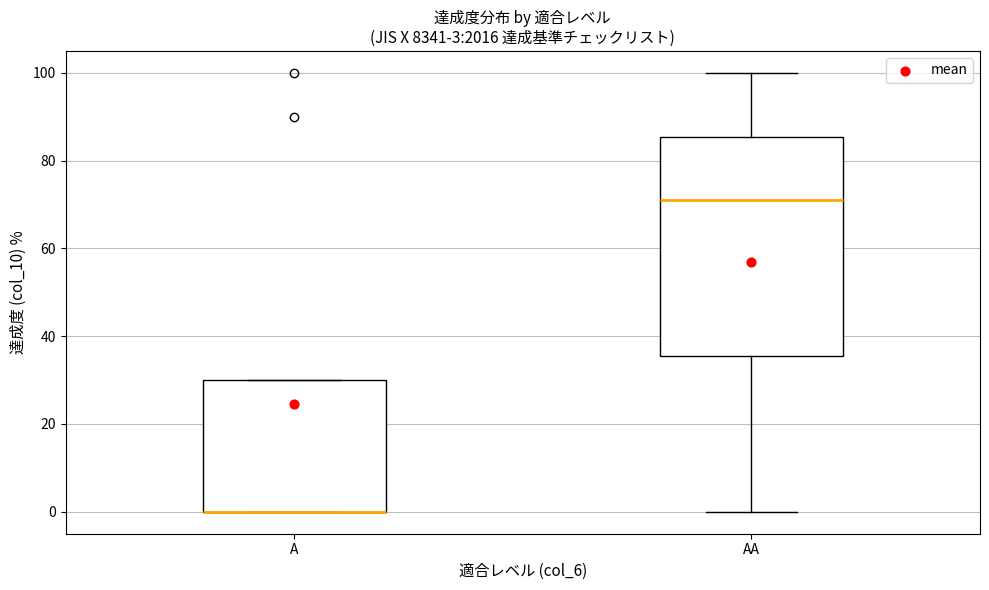

Comparing the boxes themselves (not the whiskers), which one is the tallest?

AA